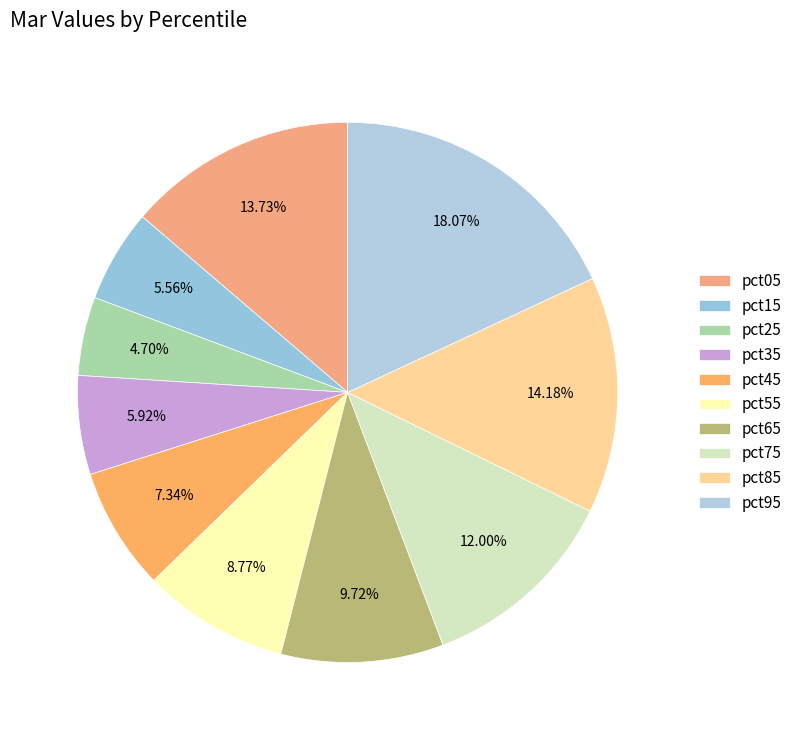

True or false: pct05 accounts for 25% of the total.

False